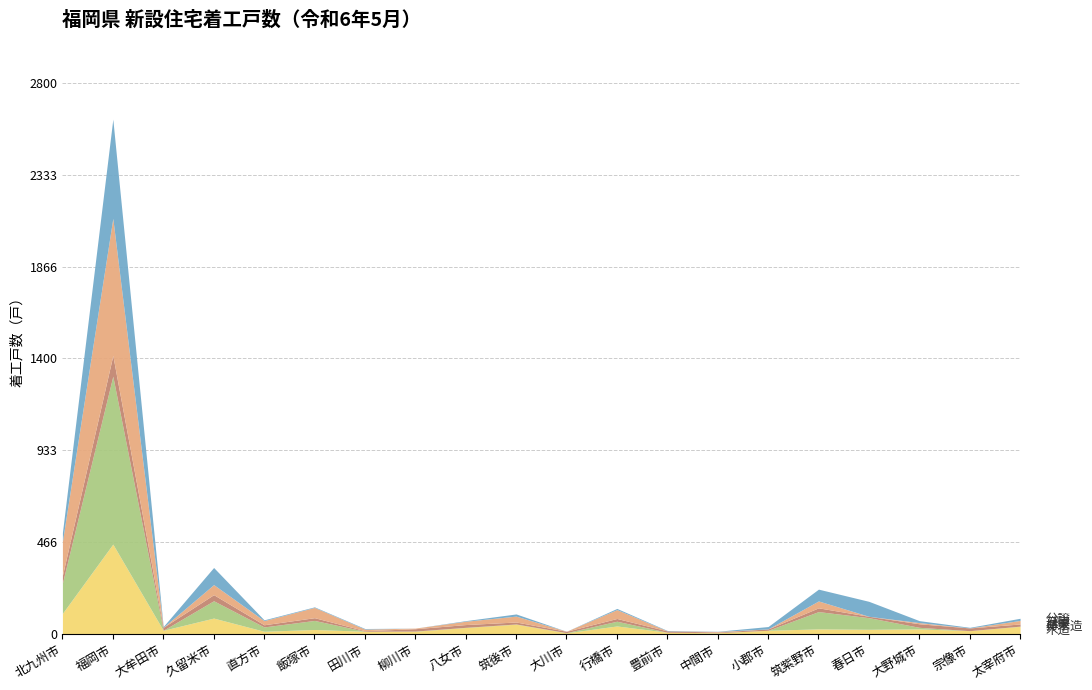

How many lines are shown in the chart?

5